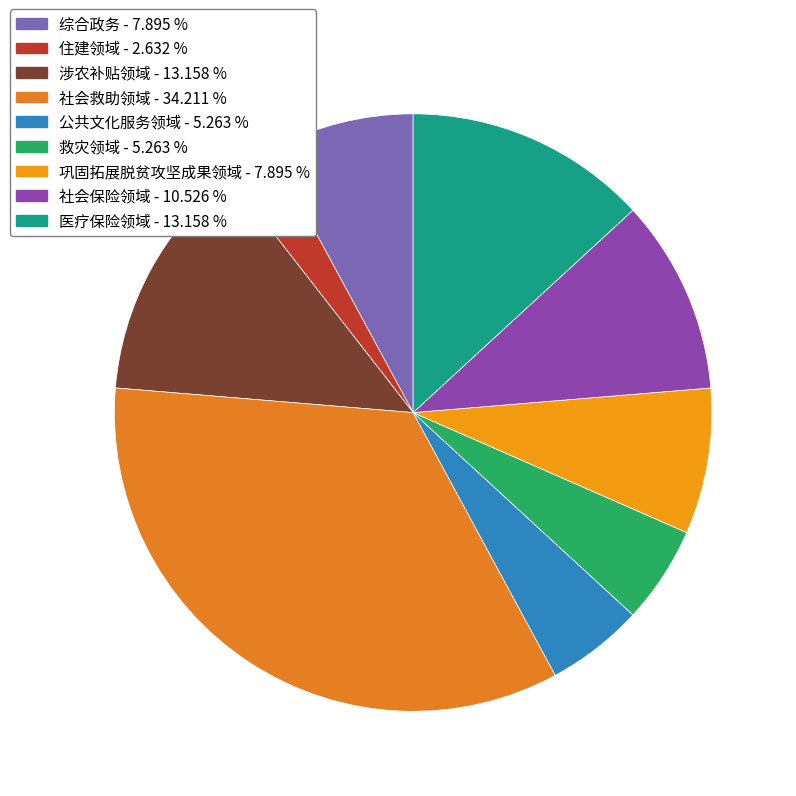

Does 救灾领域 account for over 50% of the chart?

No